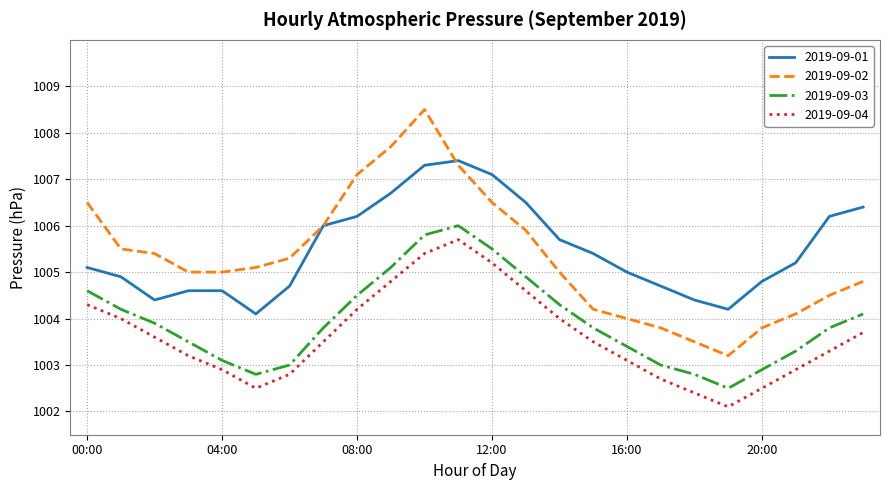

Which series has the largest total across all categories?

2019-09-01